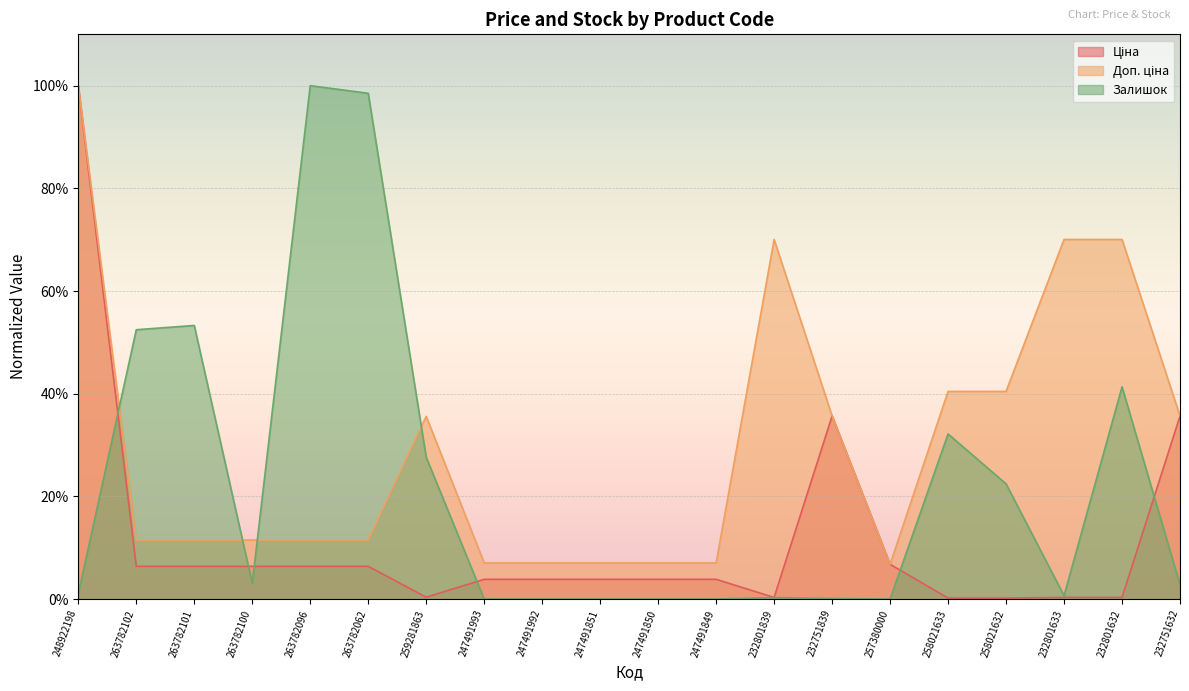

Does the chart display data point markers on the line(s)?

No